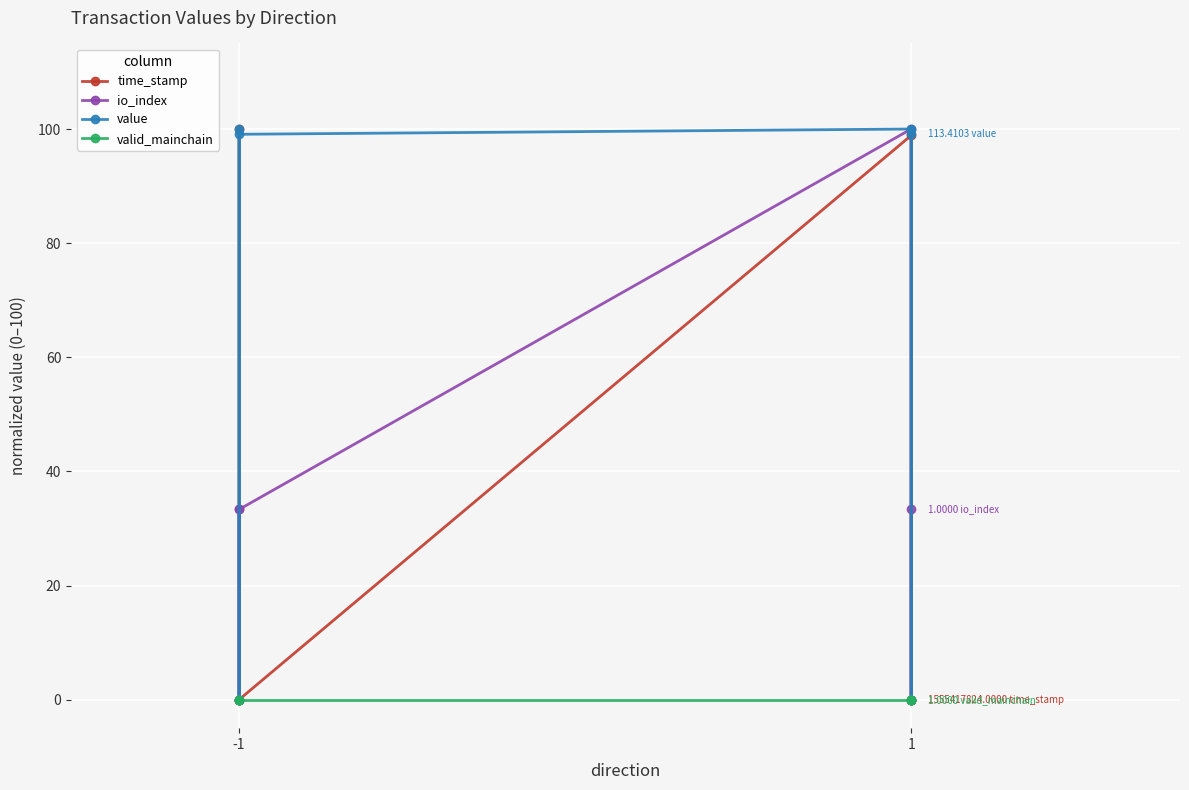

True or false: io_index has more than 1 interior local peaks.

False